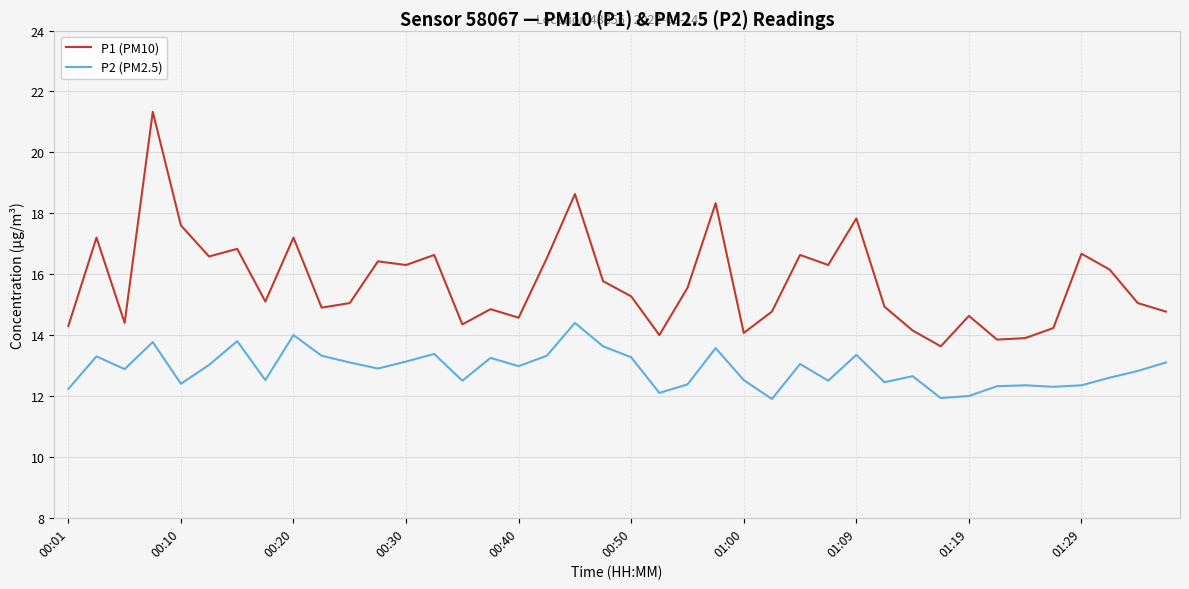

Which series has the largest total across all categories?

P1 (PM10)